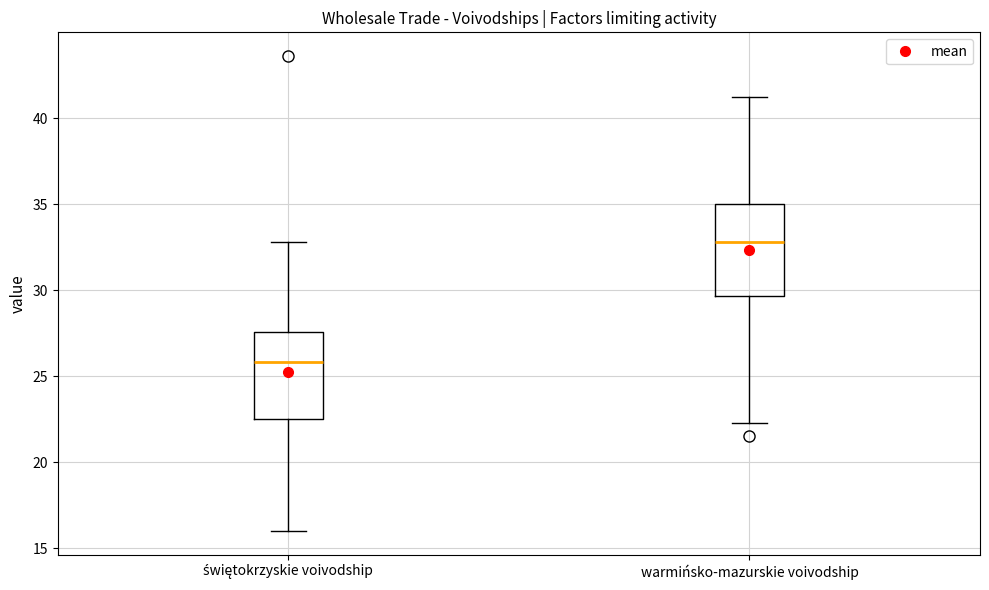

Reading left to right, transcribe this box plot: for each box, give where its median line is, the range the box spans, and where its two whiskers end, as read against the y-axis. The values are not printed on the chart, so give them approximately, as read against the axis.

świętokrzyskie voivodship: median 26.0, box 22.5 to 27.5, whiskers 16.0 to 33.0
warmińsko-mazurskie voivodship: median 33.0, box 29.5 to 35.0, whiskers 22.5 to 41.0